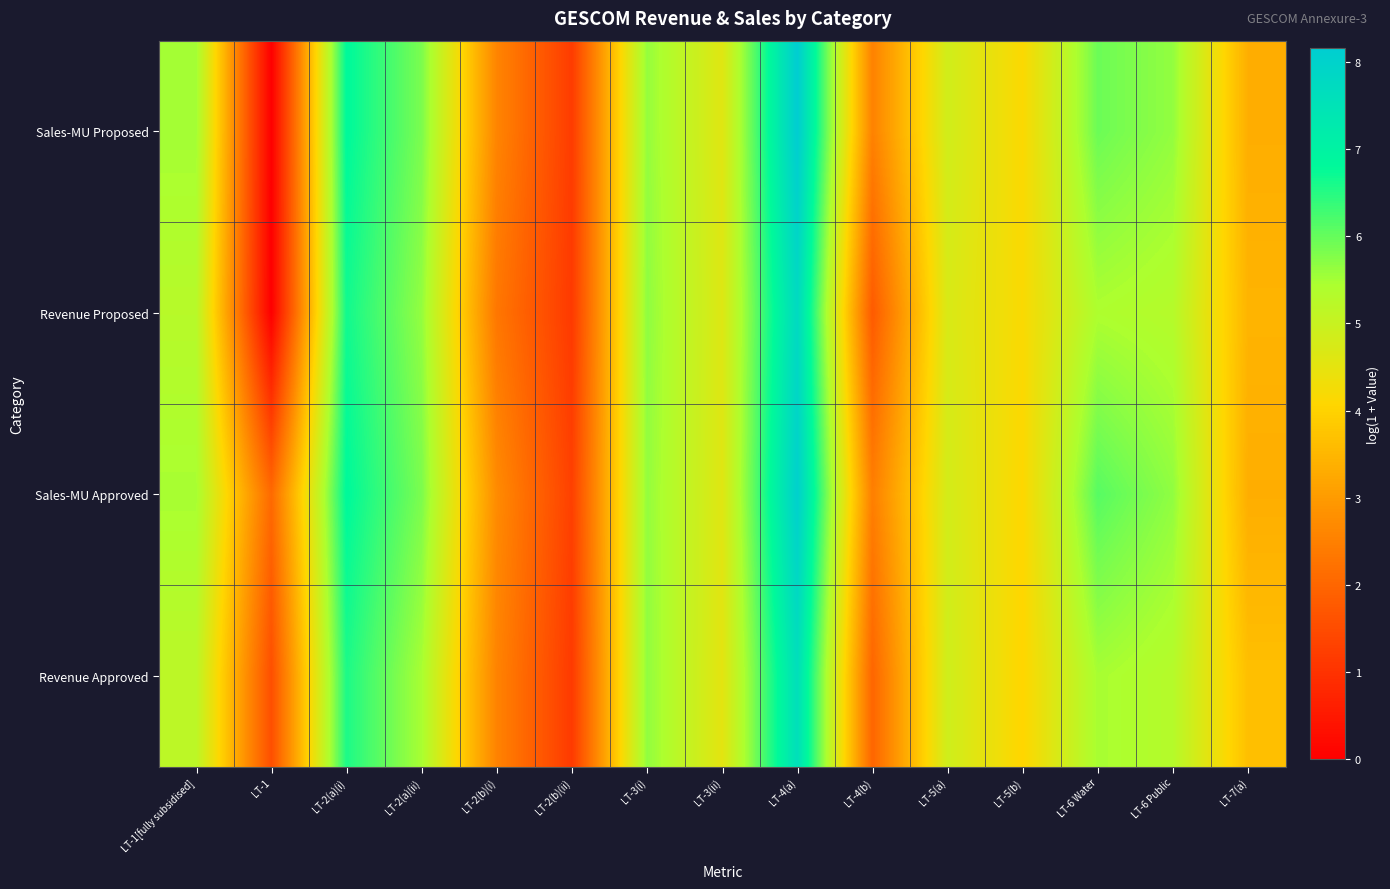

Reading right to left, list all the values displayed in this chart.

Sales-MU Proposed: LT-7(a)=3.3	LT-6 Public=5.6	LT-6 Water=5.9	LT-5(b)=4.1	LT-5(a)=4.8	LT-4(b)=2.5	LT-4(a)=8.2	LT-3(ii)=4.6	LT-3(i)=5.6	LT-2(b)(ii)=1.2	LT-2(b)(i)=2.6	LT-2(a)(ii)=5.8	LT-2(a)(i)=6.8	LT-1=0.0	LT-1[fully subsidised]=5.5
Revenue Proposed: LT-7(a)=3.5	LT-6 Public=5.3	LT-6 Water=5.4	LT-5(b)=4.2	LT-5(a)=4.7	LT-4(b)=1.8	LT-4(a)=7.8	LT-3(ii)=4.6	LT-3(i)=5.7	LT-2(b)(ii)=1.1	LT-2(b)(i)=2.3	LT-2(a)(ii)=5.6	LT-2(a)(i)=6.7	LT-1=0.0	LT-1[fully subsidised]=5.3
Sales-MU Approved: LT-7(a)=3.3	LT-6 Public=5.7	LT-6 Water=6.1	LT-5(b)=4.1	LT-5(a)=4.8	LT-4(b)=2.5	LT-4(a)=8.1	LT-3(ii)=4.6	LT-3(i)=5.6	LT-2(b)(ii)=1.3	LT-2(b)(i)=2.7	LT-2(a)(ii)=5.8	LT-2(a)(i)=6.8	LT-1=2.1	LT-1[fully subsidised]=5.5
Revenue Approved: LT-7(a)=3.7	LT-6 Public=5.3	LT-6 Water=5.5	LT-5(b)=4.1	LT-5(a)=4.9	LT-4(b)=2.0	LT-4(a)=7.6	LT-3(ii)=4.5	LT-3(i)=5.7	LT-2(b)(ii)=1.2	LT-2(b)(i)=2.6	LT-2(a)(ii)=5.5	LT-2(a)(i)=6.6	LT-1=1.6	LT-1[fully subsidised]=5.2